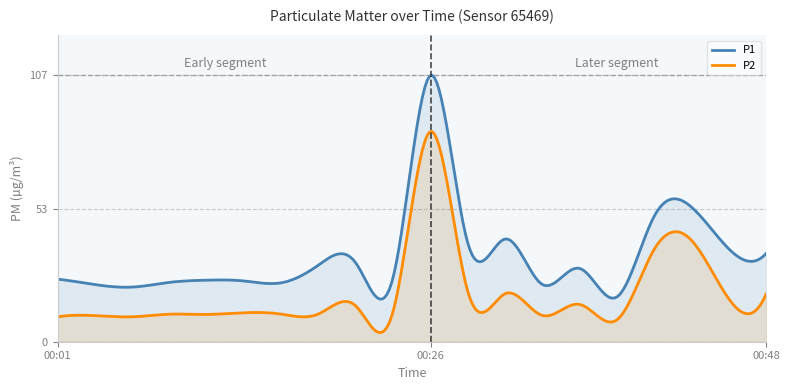

Rank the series at 00:31 from highest to lowest value.

P1, P2